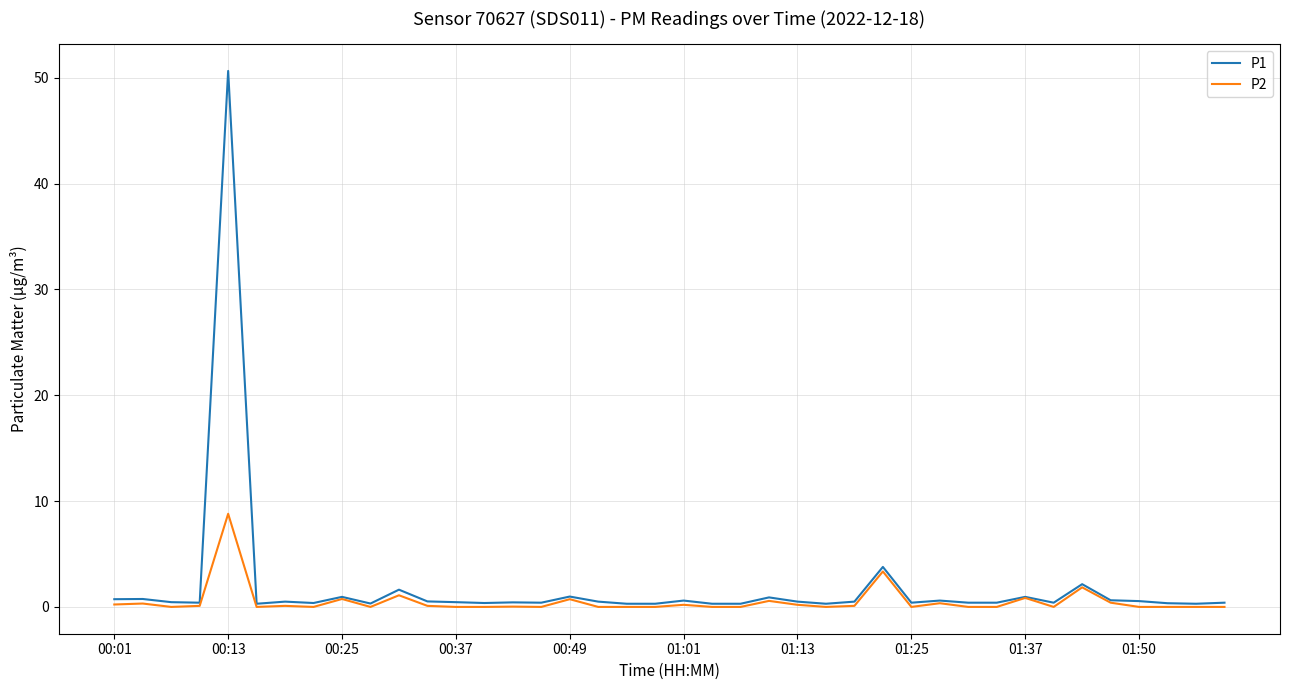

List the series in order of their peak value, highest first.

P1, P2